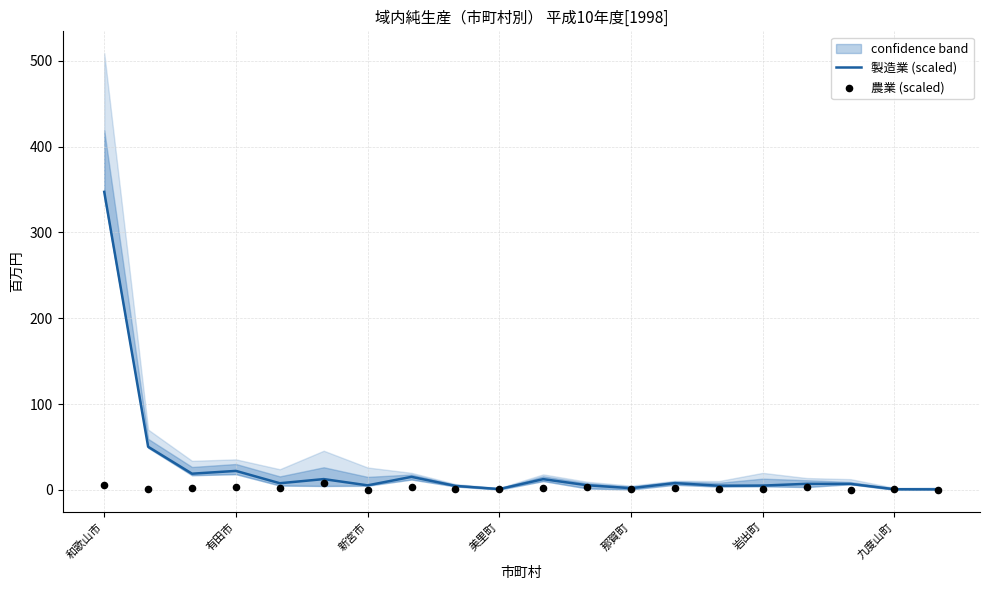

Which series contains the highest Y value?

製造業 (scaled)